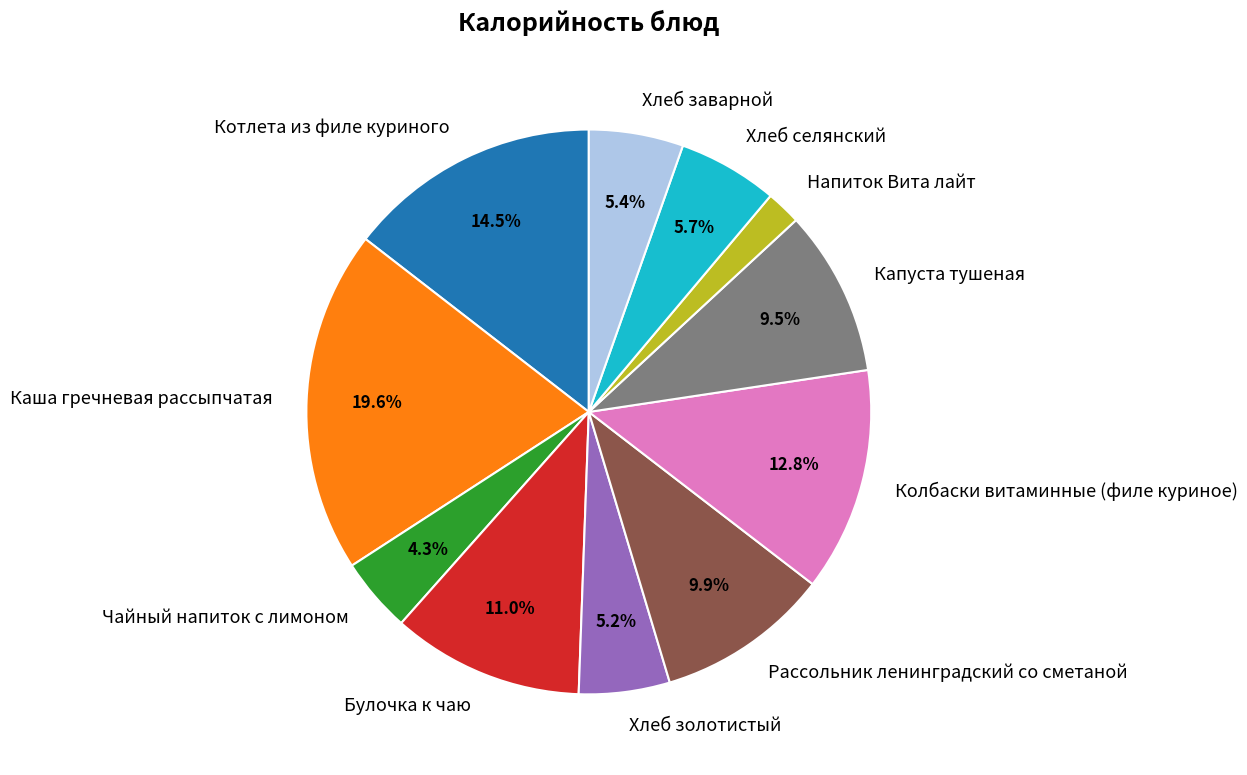

The Чайный напиток с лимоном slice represents 4% of the pie. True or false?

True